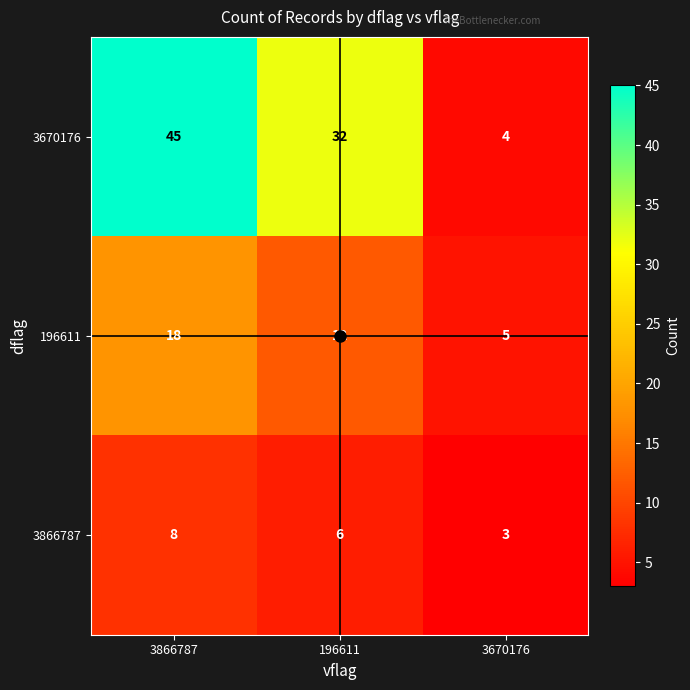

What is the maximum value shown in the chart?

45